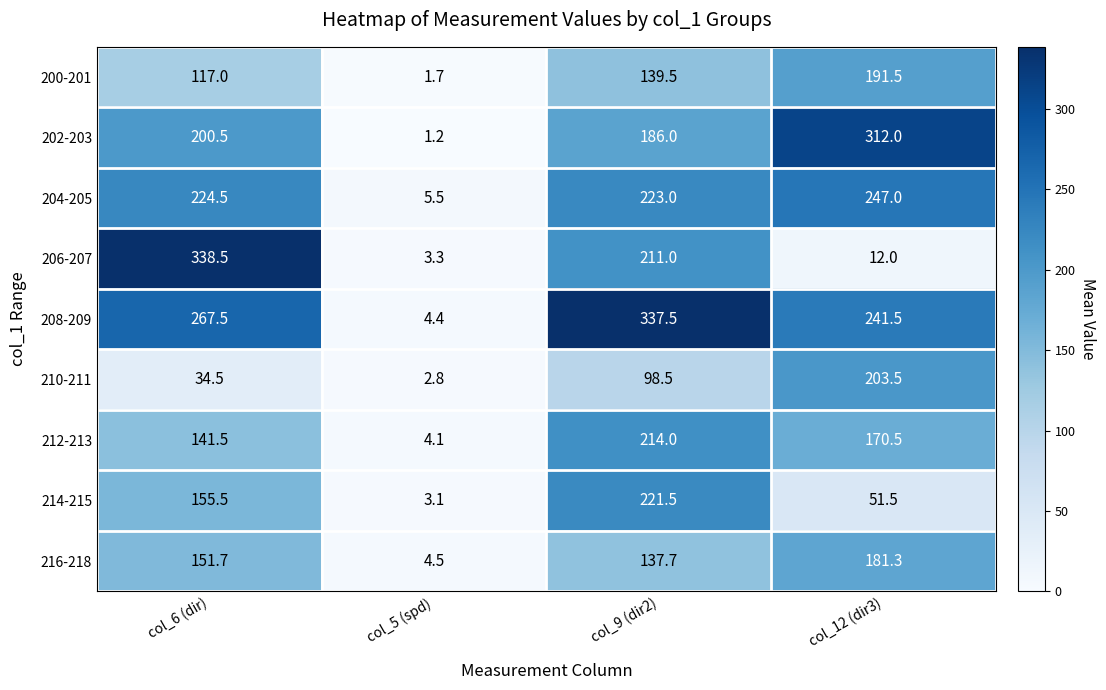

What is the sum of the 208-209 values at col_12 (dir3) and col_9 (dir2)?

579.0